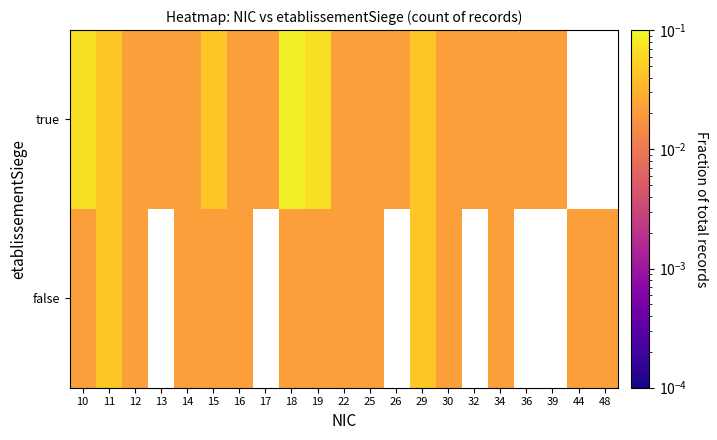

At which category does the chart reach its minimum across all series?

12